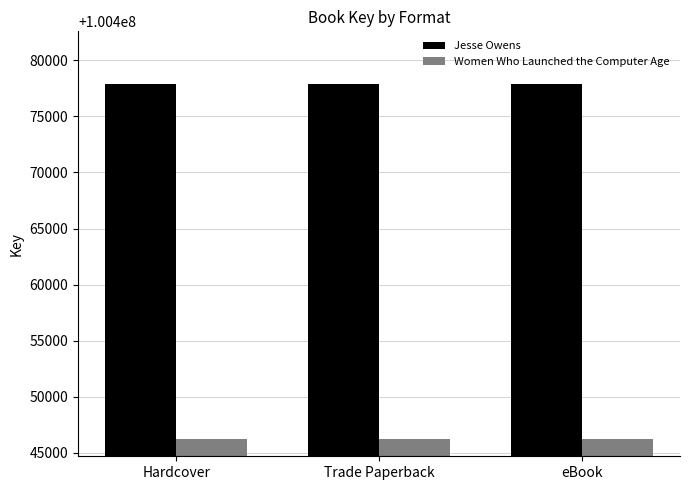

What is the sum of the Women Who Launched the Computer Age values at Trade Paperback and eBook?

200892536